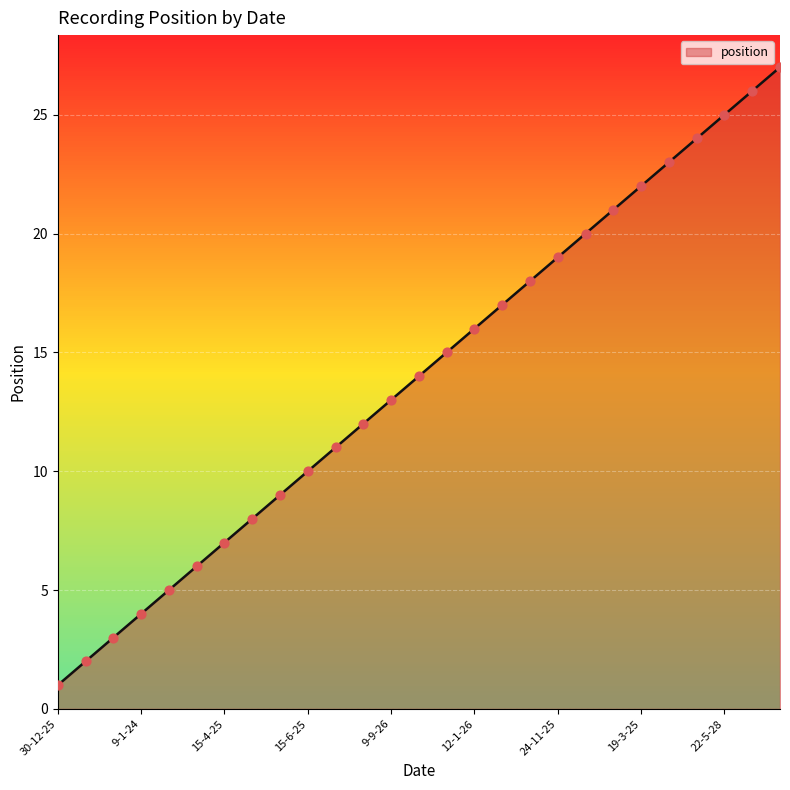

What is the greatest value displayed?

27